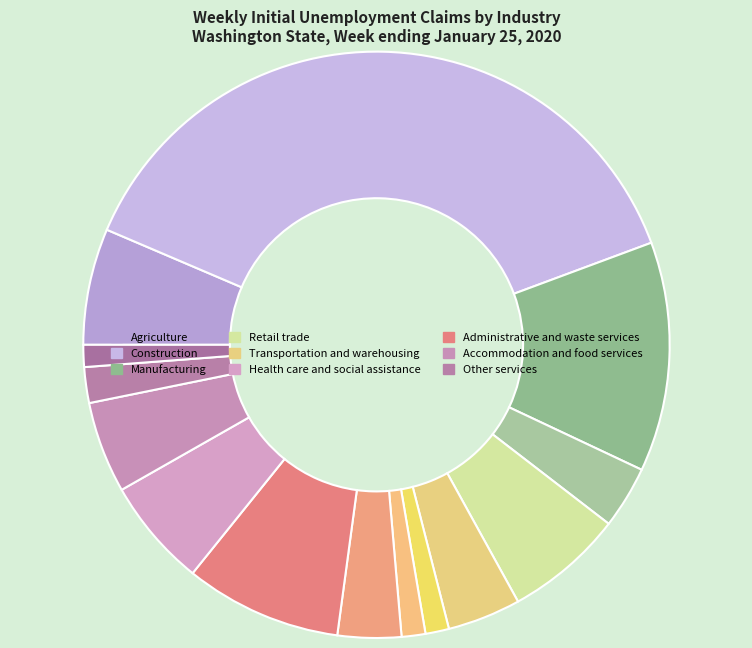

Count the number of slices in the pie.

14